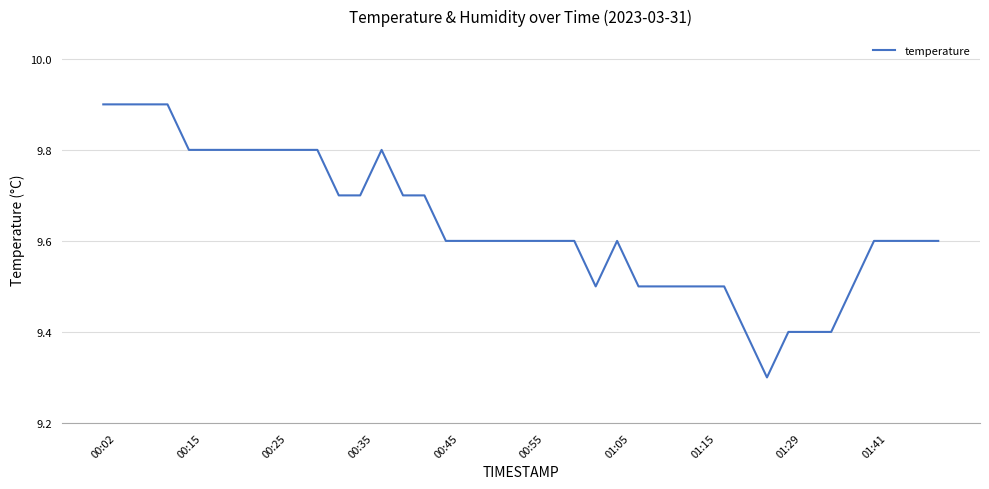

What is the smallest value displayed?

9.3